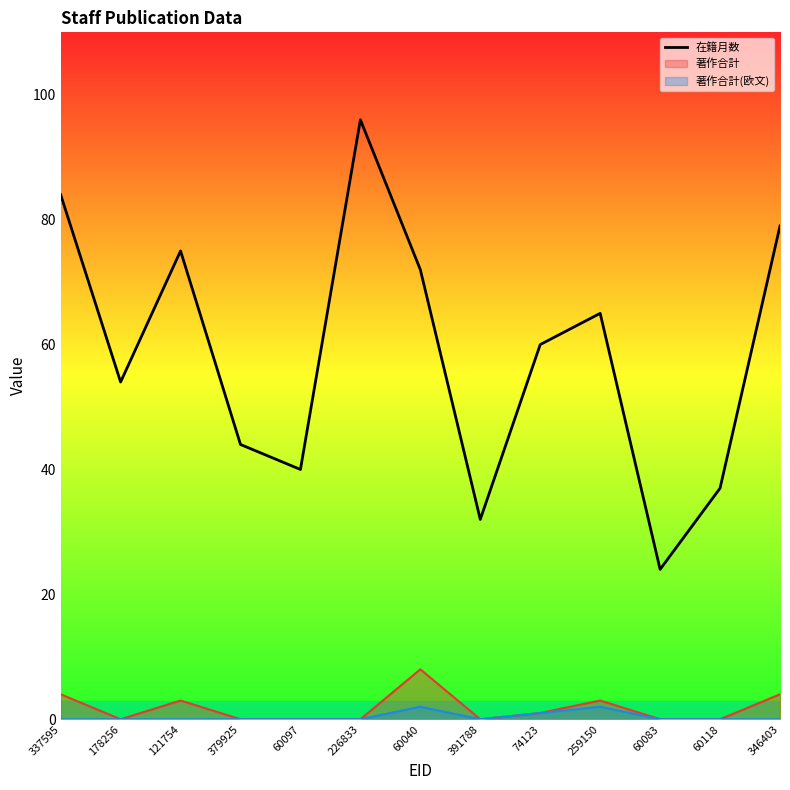

Which category has the lowest value across all series?

60083